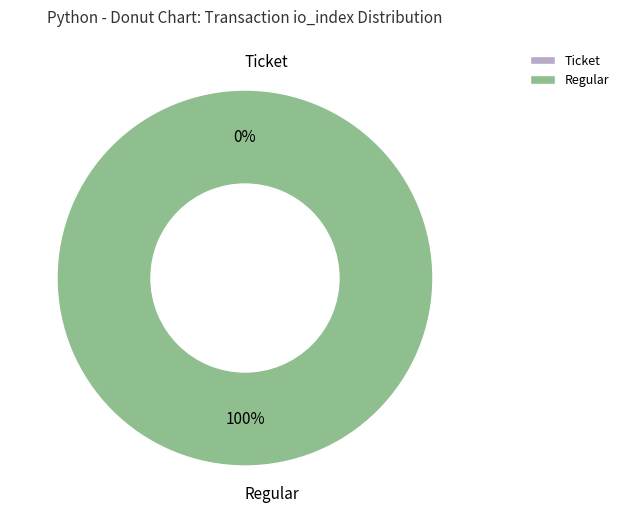

To the nearest percent, what portion does io_index_47 (Regular) represent?

100%